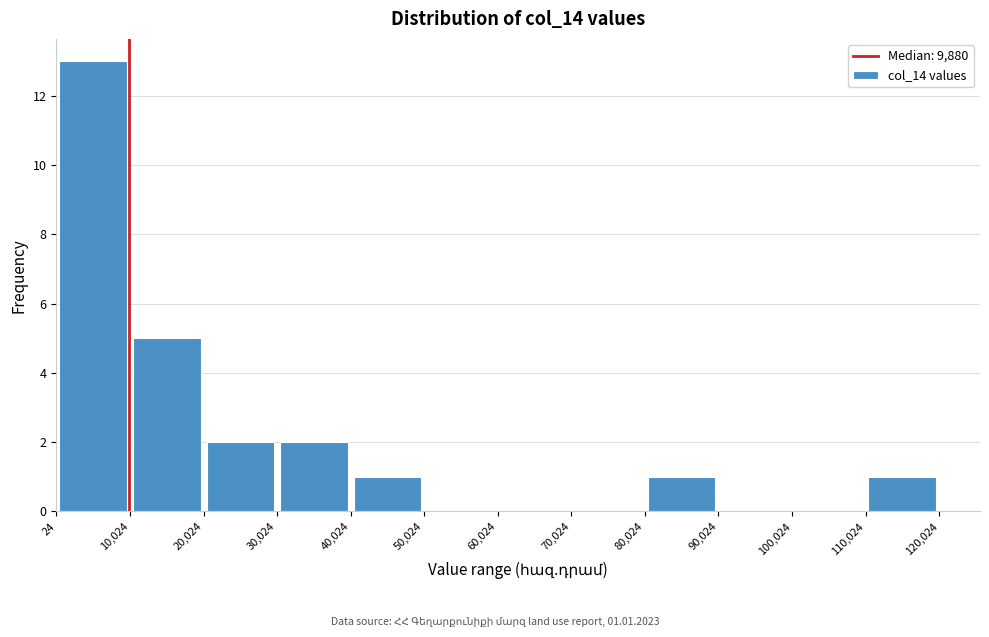

Which range on the x-axis has the tallest bar?

24 to 10,024